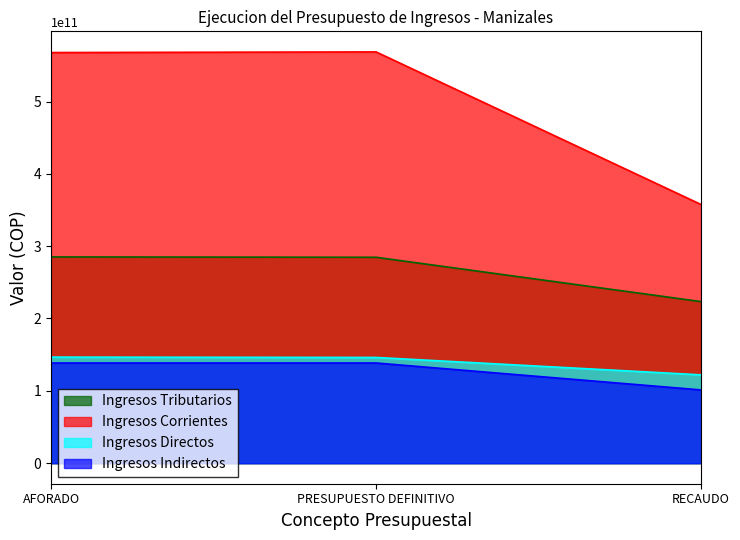

Between AFORADO and RECAUDO, which series saw the biggest shift?

Ingresos Corrientes